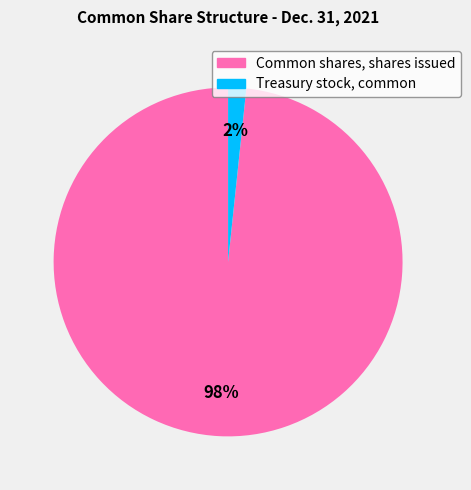

To the nearest percent, what is the combined percentage of Common shares, shares issued and Treasury stock, common?

100%